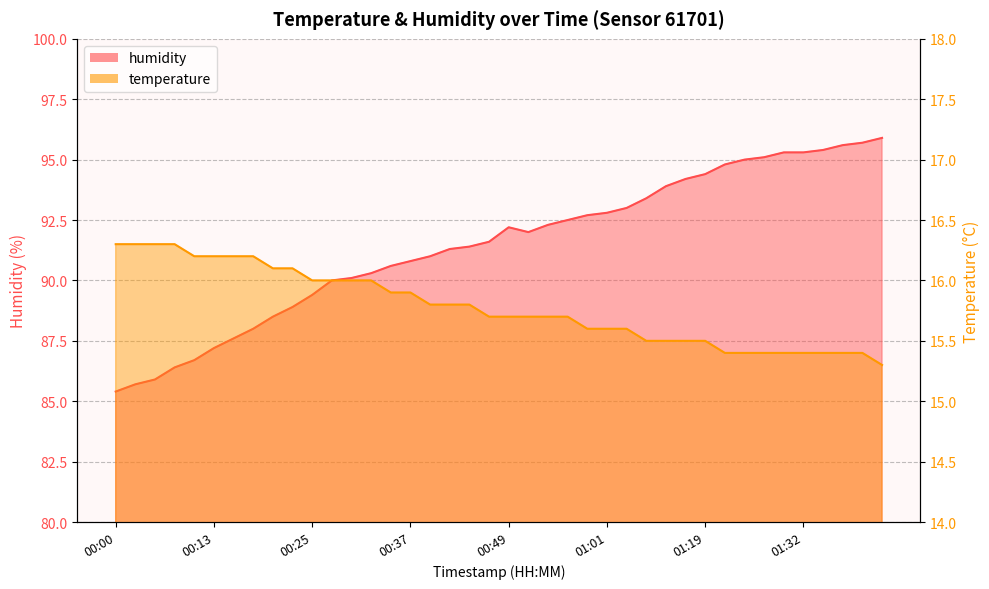

List the series in order of their peak value, highest first.

humidity, temperature